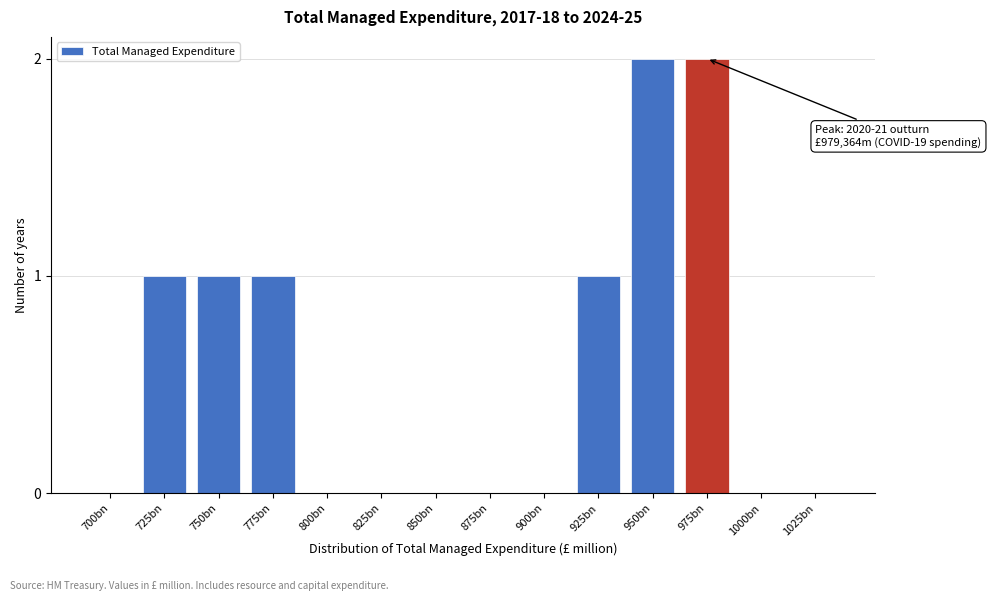

Reading left to right, list all the values displayed in this chart.

700bn=0	725bn=1	750bn=1	775bn=1	800bn=0	825bn=0	850bn=0	875bn=0	900bn=0	925bn=1	950bn=2	975bn=2	1000bn=0	1025bn=0